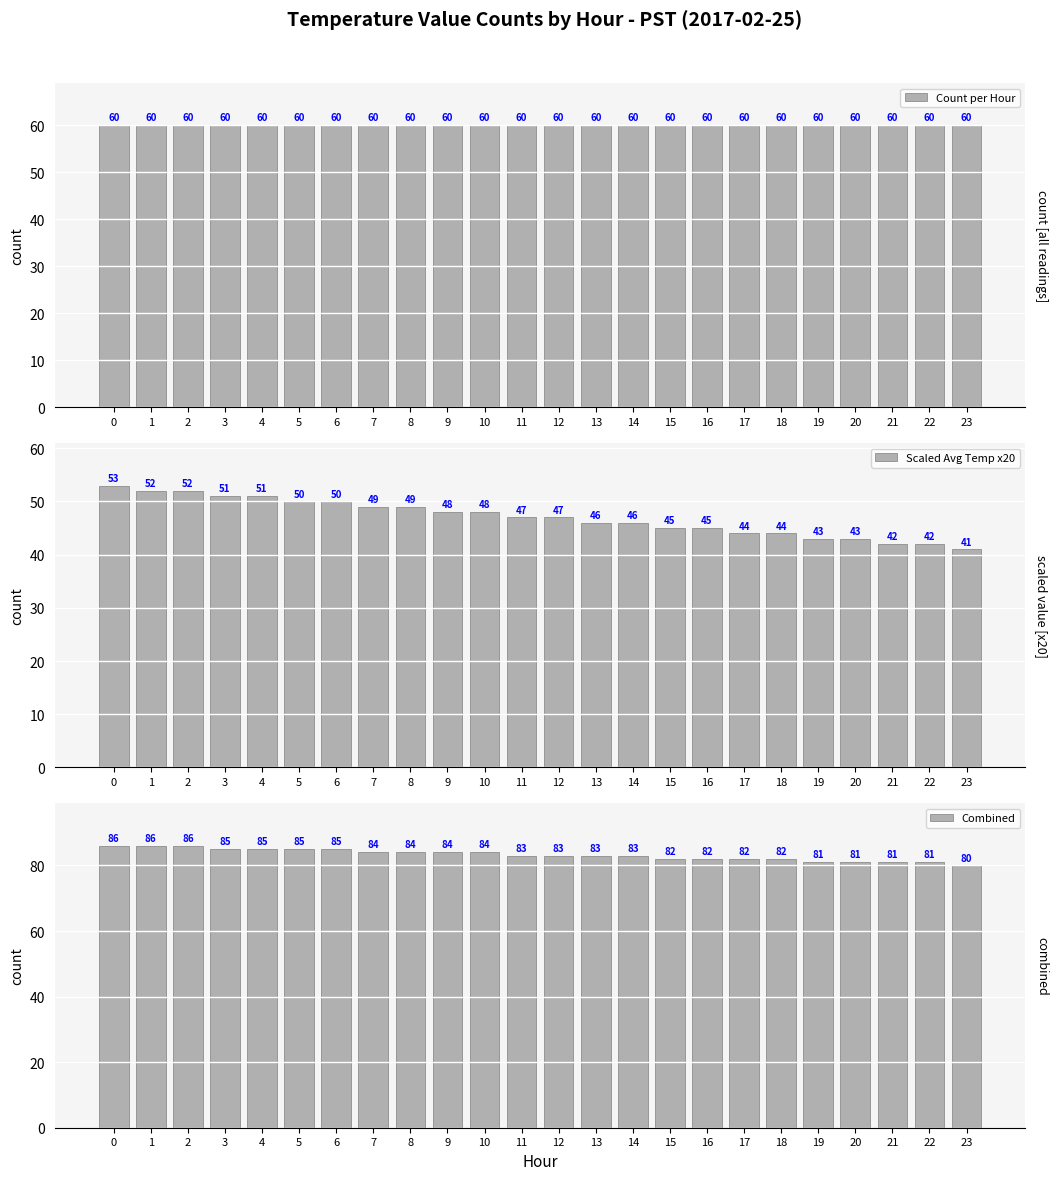

What is the difference between the highest and lowest values at 5?

35